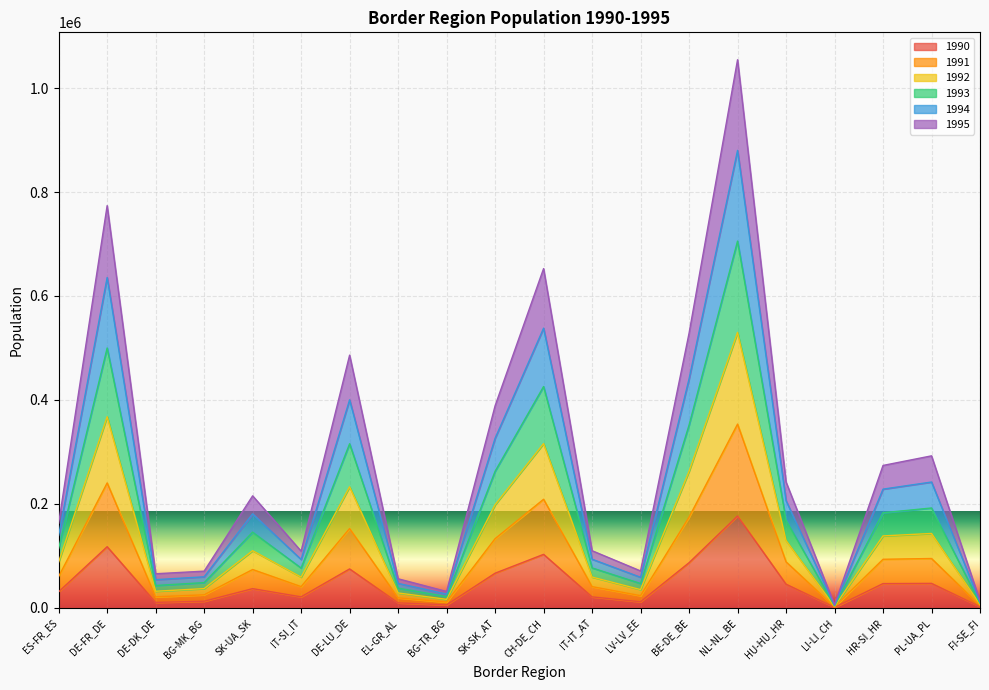

List the series in order of their peak value, lowest first.

1990, 1995, 1991, 1994, 1992, 1993